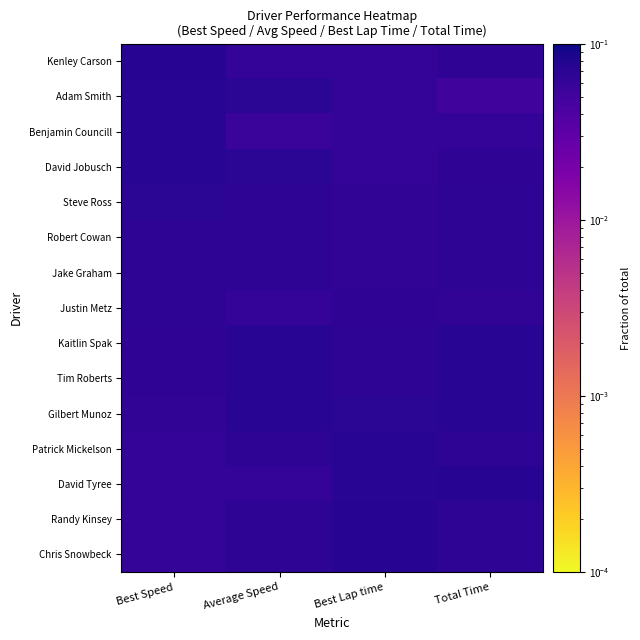

Reading right to left, transcribe all the data shown in this chart.

Kenley Carson: Total Time=0.1	Best Lap time=0.1	Average Speed=0.1	Best Speed=0.1
Adam Smith: Total Time=0.0	Best Lap time=0.1	Average Speed=0.1	Best Speed=0.1
Benjamin Councill: Total Time=0.1	Best Lap time=0.1	Average Speed=0.1	Best Speed=0.1
David Jobusch: Total Time=0.1	Best Lap time=0.1	Average Speed=0.1	Best Speed=0.1
Steve Ross: Total Time=0.1	Best Lap time=0.1	Average Speed=0.1	Best Speed=0.1
Robert Cowan: Total Time=0.1	Best Lap time=0.1	Average Speed=0.1	Best Speed=0.1
Jake Graham: Total Time=0.1	Best Lap time=0.1	Average Speed=0.1	Best Speed=0.1
Justin Metz: Total Time=0.1	Best Lap time=0.1	Average Speed=0.1	Best Speed=0.1
Kaitlin Spak: Total Time=0.1	Best Lap time=0.1	Average Speed=0.1	Best Speed=0.1
Tim Roberts: Total Time=0.1	Best Lap time=0.1	Average Speed=0.1	Best Speed=0.1
Gilbert Munoz: Total Time=0.1	Best Lap time=0.1	Average Speed=0.1	Best Speed=0.1
Patrick Mickelson: Total Time=0.1	Best Lap time=0.1	Average Speed=0.1	Best Speed=0.1
David Tyree: Total Time=0.1	Best Lap time=0.1	Average Speed=0.1	Best Speed=0.1
Randy Kinsey: Total Time=0.1	Best Lap time=0.1	Average Speed=0.1	Best Speed=0.1
Chris Snowbeck: Total Time=0.1	Best Lap time=0.1	Average Speed=0.1	Best Speed=0.1